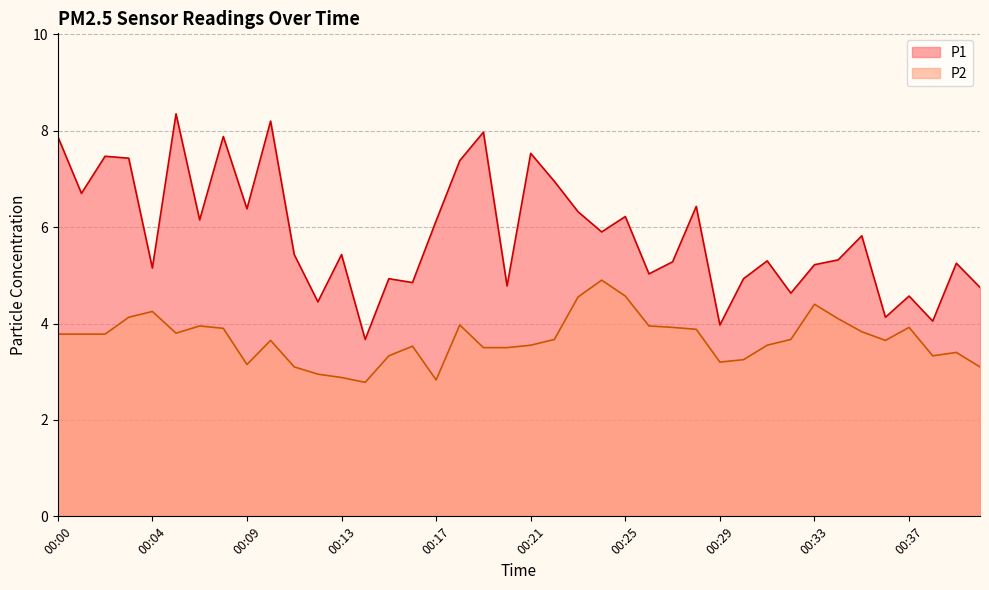

At how many categories does at least one series exceed 5?

28